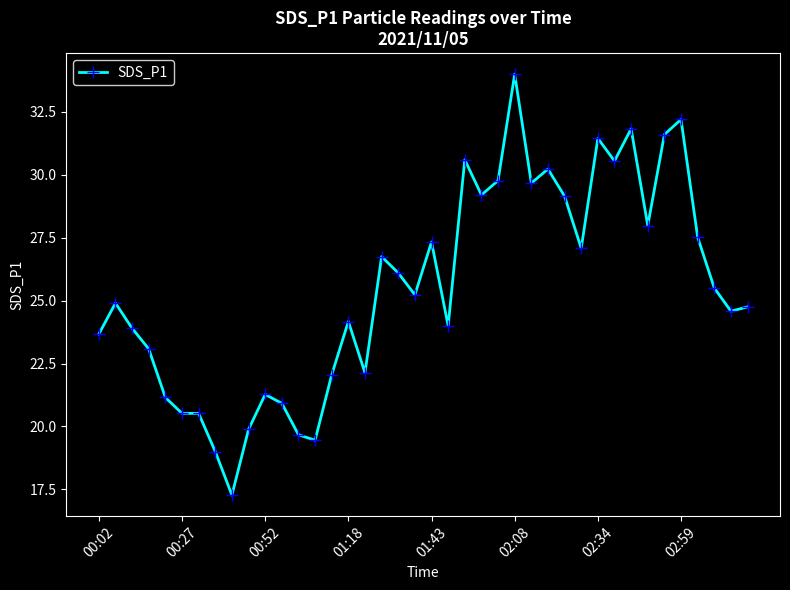

What is the difference between the maximum and second lowest values?

15.0